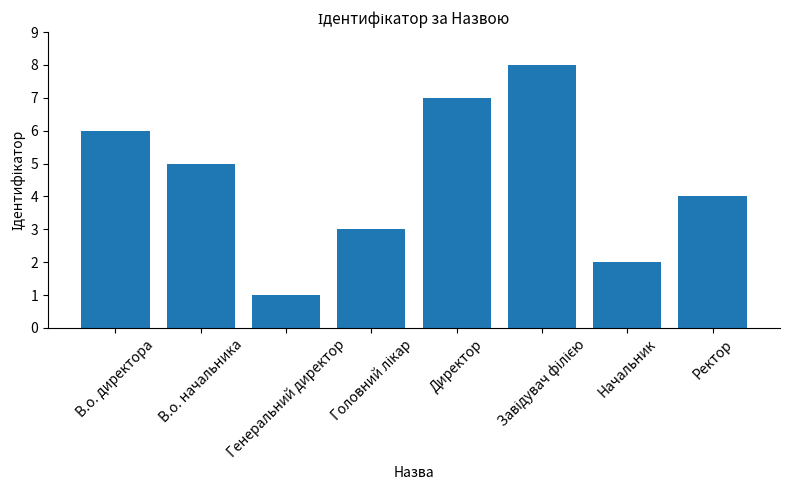

What is the sum of all values?

36